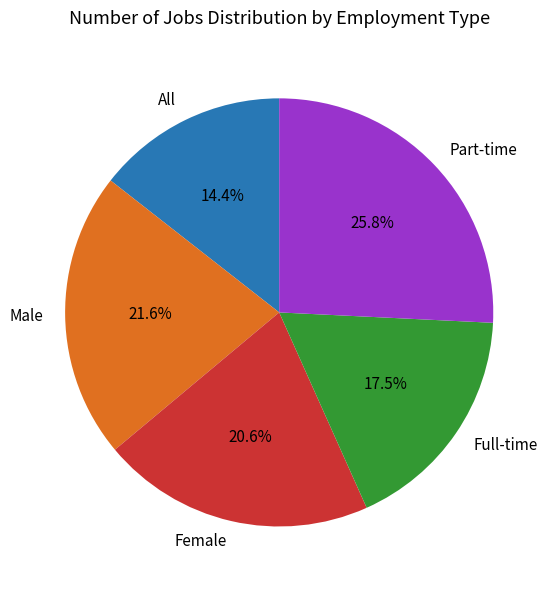

Approximately how many times larger is the value at Full-time compared to Part-time?

0.7